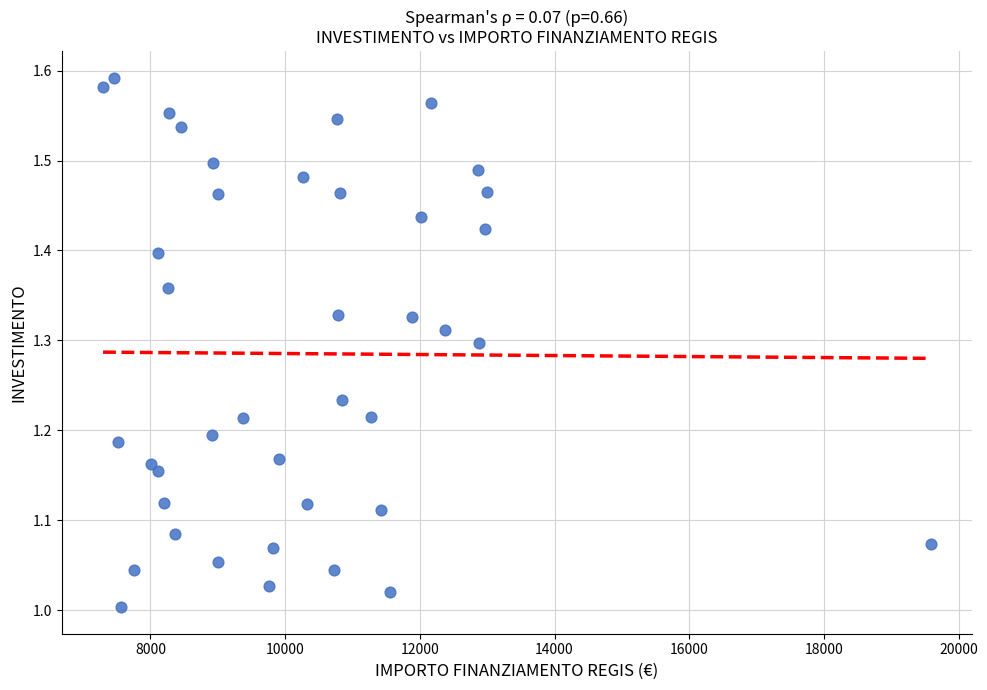

What is the range of X values (max minus min)?

12295.7